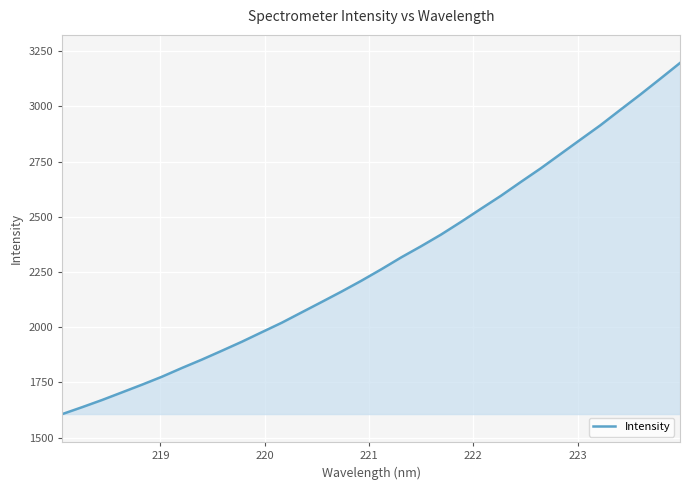

How many distinct data groups are displayed?

1